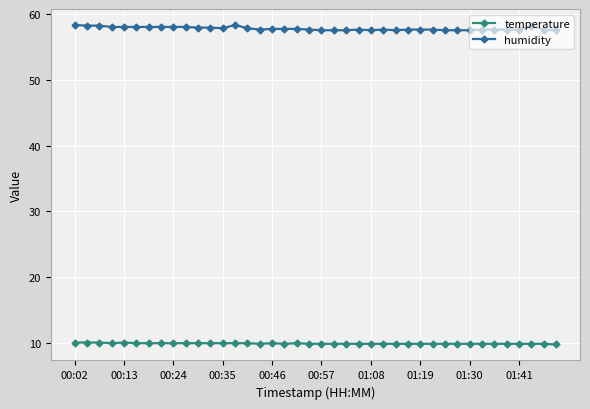

Which series has the largest total across all categories?

humidity